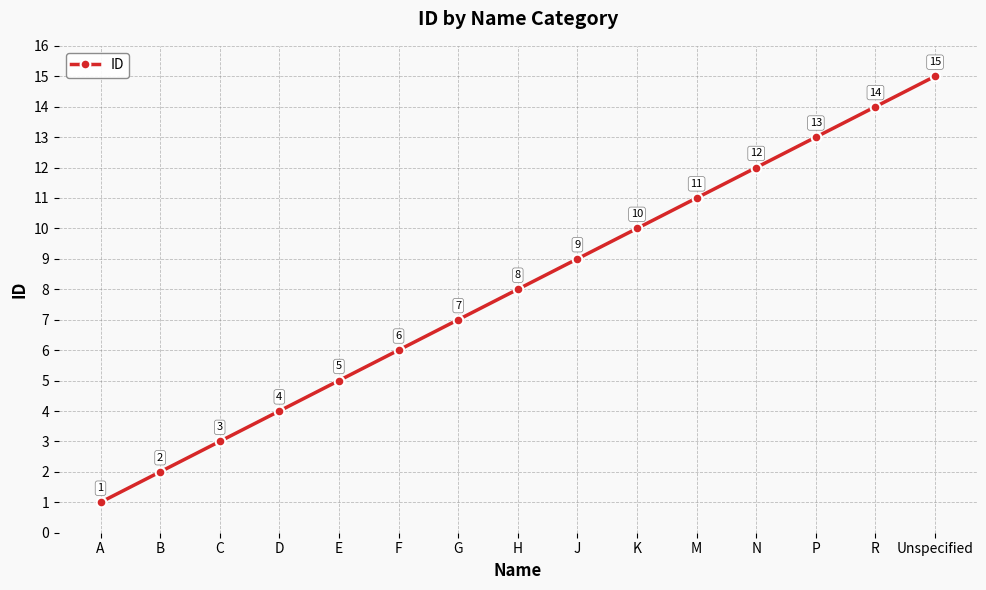

What is the difference between the maximum and minimum values?

14